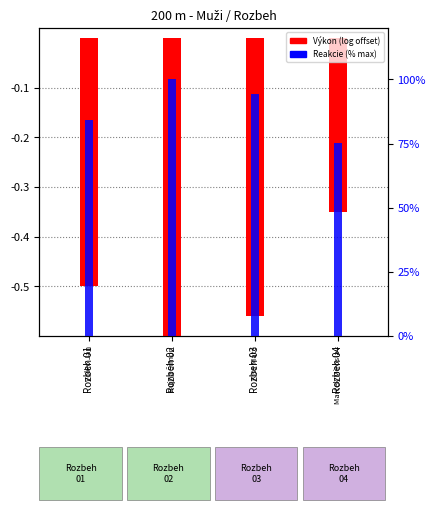

Where is Reakcie (% of max) nearest to the value 87?

Rozbeh 01